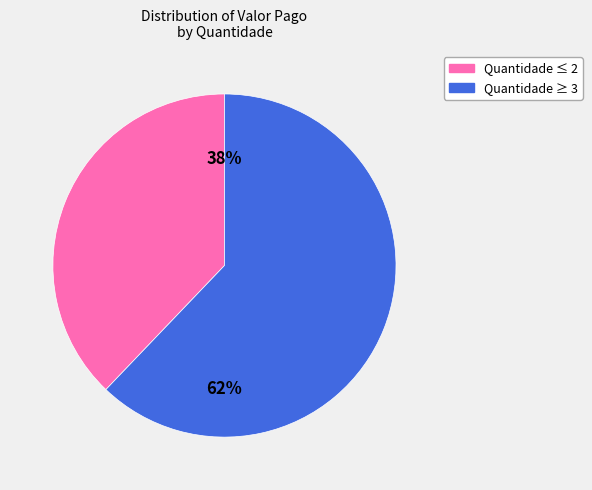

To the nearest percent, what is the average slice percentage?

50%